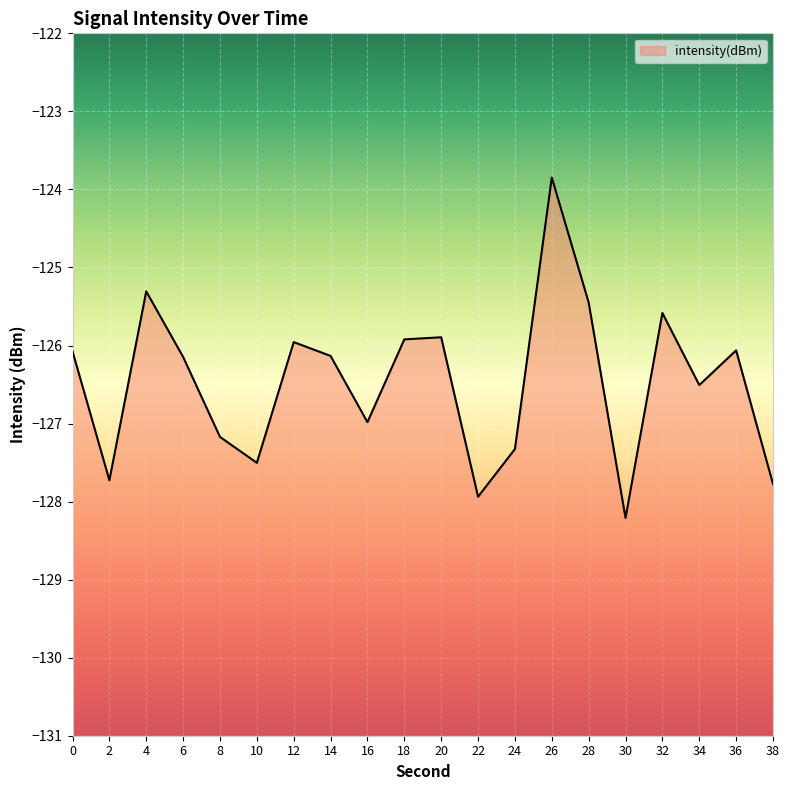

True or false: the data has more than 1 interior local peaks.

True